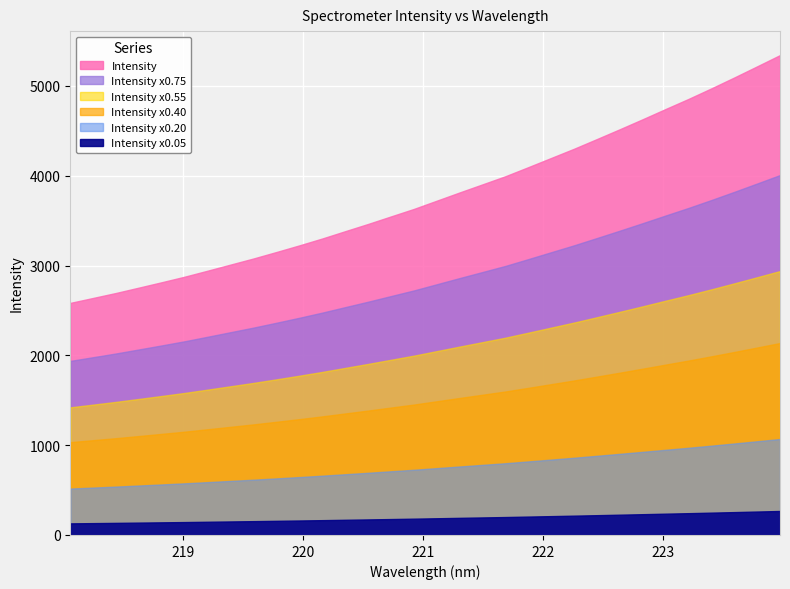

Reading right to left, transcribe all the data shown in this chart.

223.9802=5343.6	223.7895=5218.4	223.5987=5094.3	223.408=4973.3	223.2172=4855.8	223.0264=4743.5	222.8355=4629.9	222.6447=4518.5	222.4538=4409.2	222.263=4301.1	222.0721=4198.6	221.8812=4096.1	221.6902=3995.1	221.4993=3904.6	221.3083=3814.5	221.1174=3722.7	220.9264=3630.8	220.7354=3547.4	220.5444=3463.5	220.3533=3382.8	220.1623=3301.6	219.9712=3225.0	219.7801=3151.3	219.589=3079.2	219.3979=3011.3	219.2067=2943.5	219.0156=2876.6	218.8244=2815.0	218.6332=2754.8	218.442=2695.1	218.2508=2639.5	218.0596=2584.2